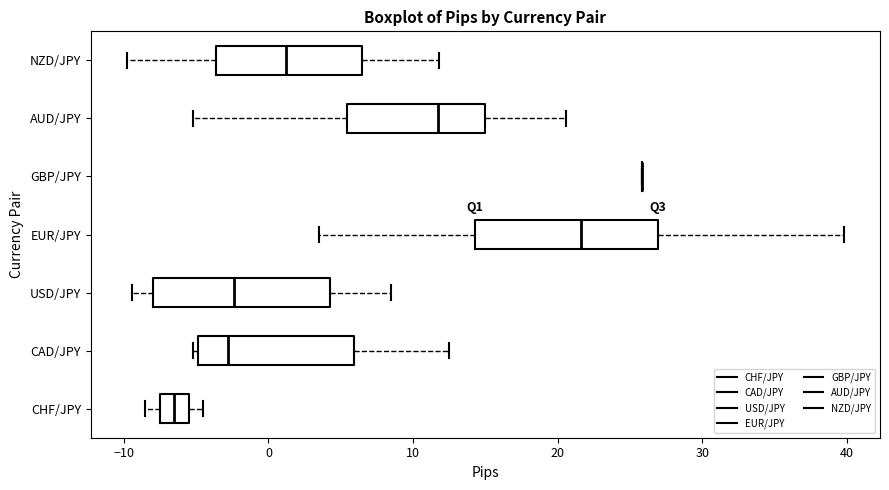

Reading bottom to top, read every box against the x-axis: the position of its median line, the range the box covers, and the ends of its whiskers. The values are not printed on the chart, so give them approximately, as read against the axis.

CHF/JPY: median -6, box -7 to -5, whiskers -8 to -4
CAD/JPY: median -3, box -5 to 6, whiskers -5 to 13
USD/JPY: median -2, box -8 to 4, whiskers -9 to 9
EUR/JPY: median 22, box 14 to 27, whiskers 4 to 40
GBP/JPY: box collapsed to a line at 26, whiskers 26 to 26
AUD/JPY: median 12, box 5 to 15, whiskers -5 to 21
NZD/JPY: median 1, box -4 to 6, whiskers -10 to 12